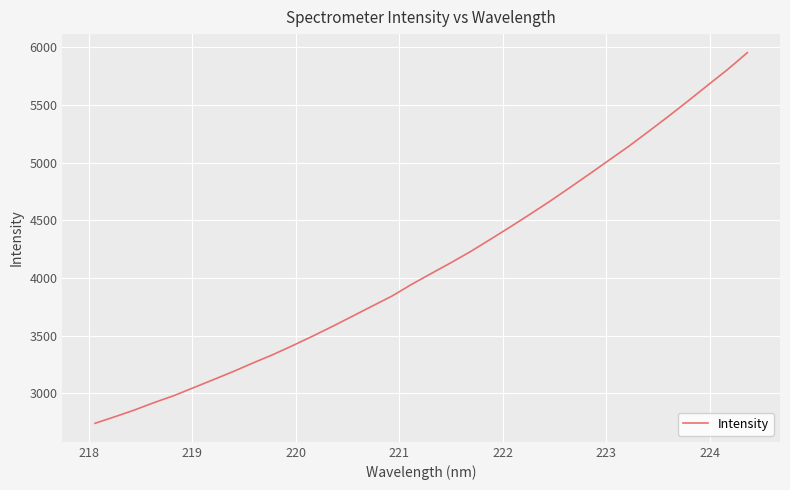

What is the maximum value shown in the chart?

5953.0